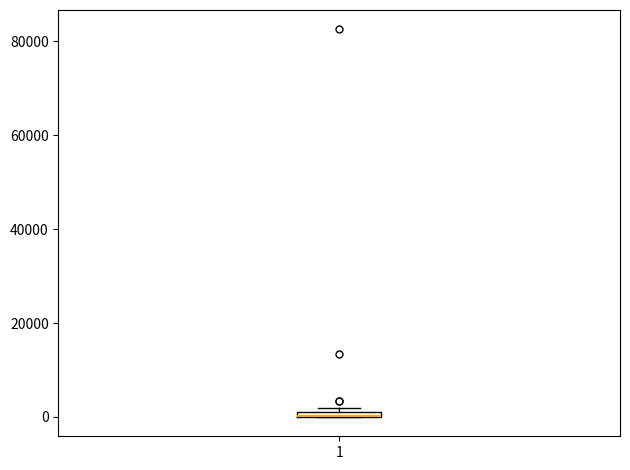

Where is the upper edge of the box at x = 1 on the y-axis? The values are not printed on the chart, so give them approximately, as read against the axis.

2000